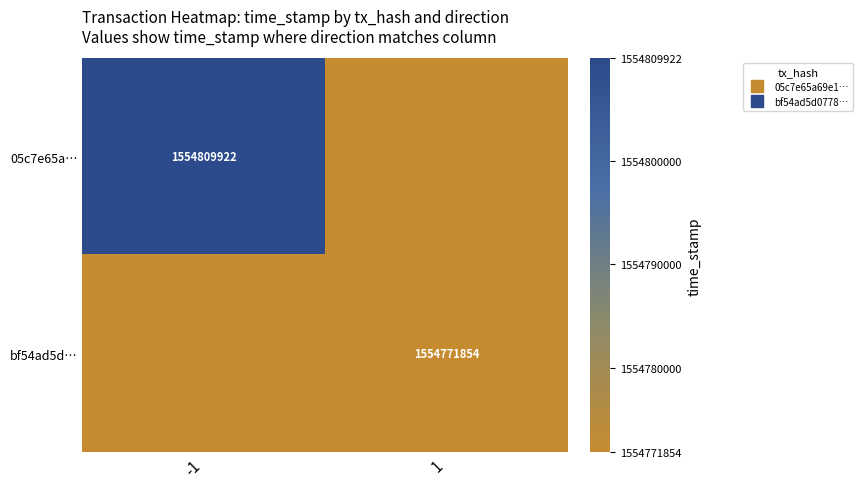

How many distinct data groups are displayed?

2